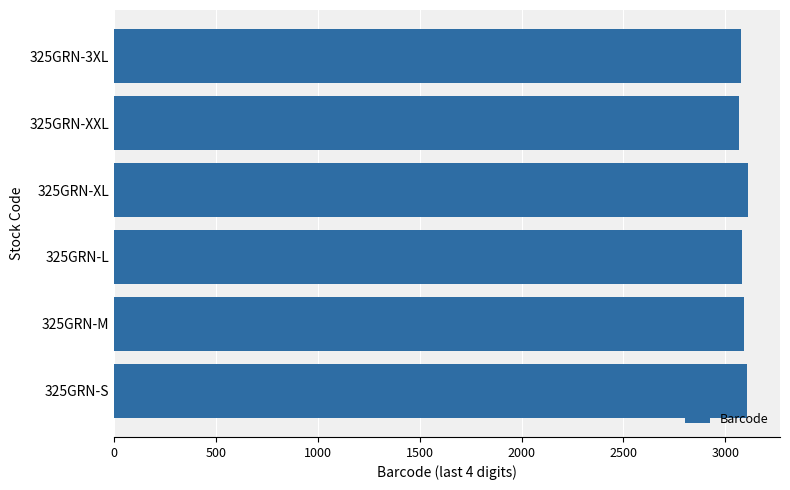

How many distinct data groups are displayed?

1